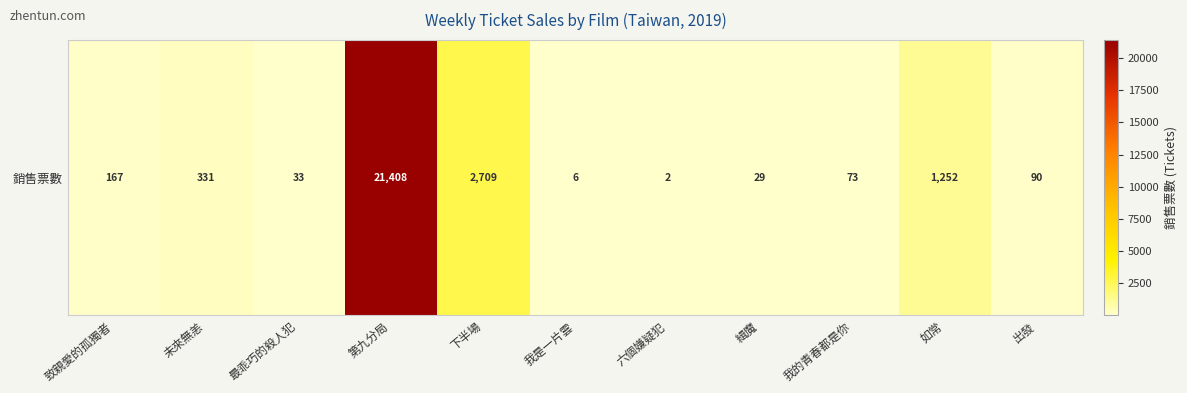

Rank the categories by value from highest to lowest.

第九分局, 下半場, 如常, 未來無恙, 致親愛的孤獨者, 出發, 我的青春都是你, 最乖巧的殺人犯, 緝魔, 我是一片雲, 六個嫌疑犯